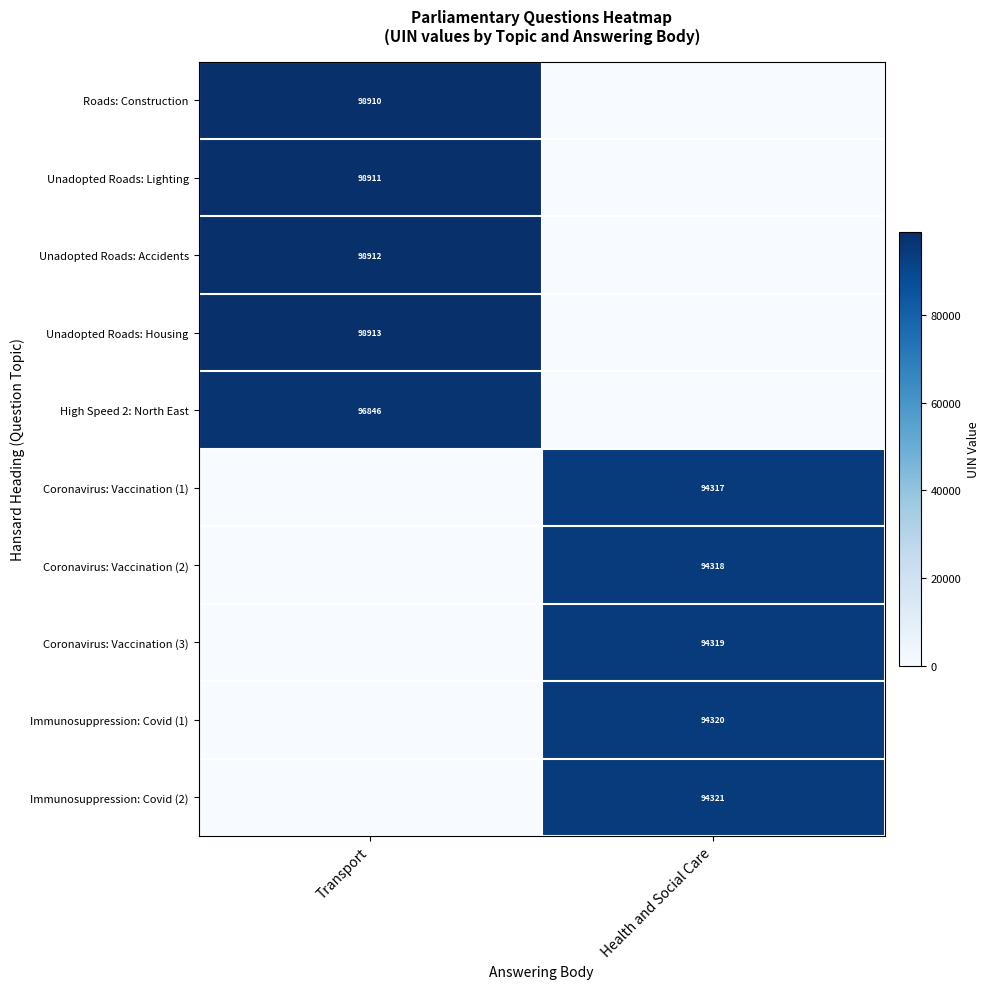

The Coronavirus: Vaccination (2) series shows 122626 at Health and Social Care. True or false?

False